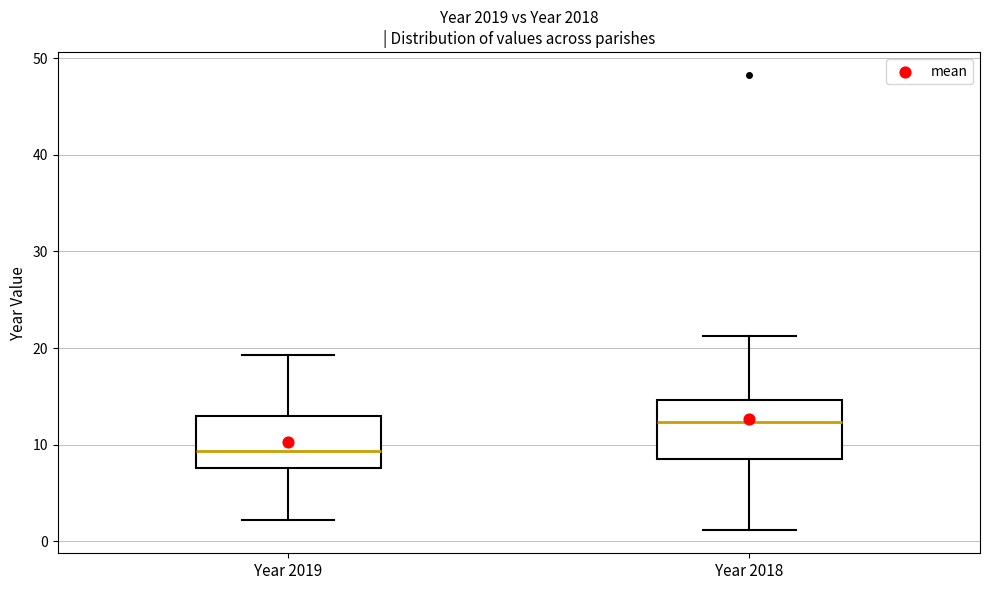

Reading left to right, read every box against the y-axis: the position of its median line, the range the box covers, and the ends of its whiskers. The values are not printed on the chart, so give them approximately, as read against the axis.

Year 2019: median 9, box 8 to 13, whiskers 2 to 19
Year 2018: median 12, box 9 to 15, whiskers 1 to 21